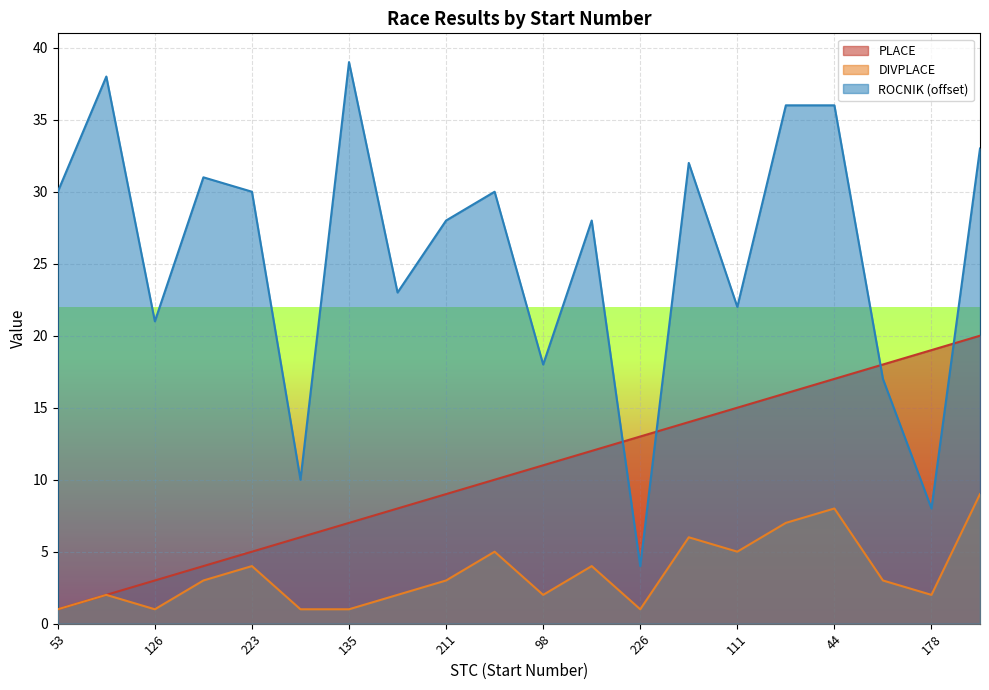

Rank the series at 98 from lowest to highest value.

DIVPLACE, PLACE, ROCNIK (offset)